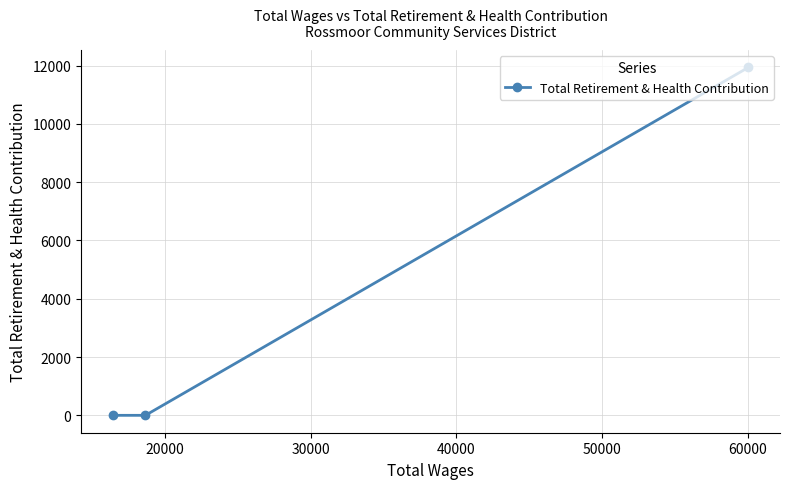

What is the average value?

3978